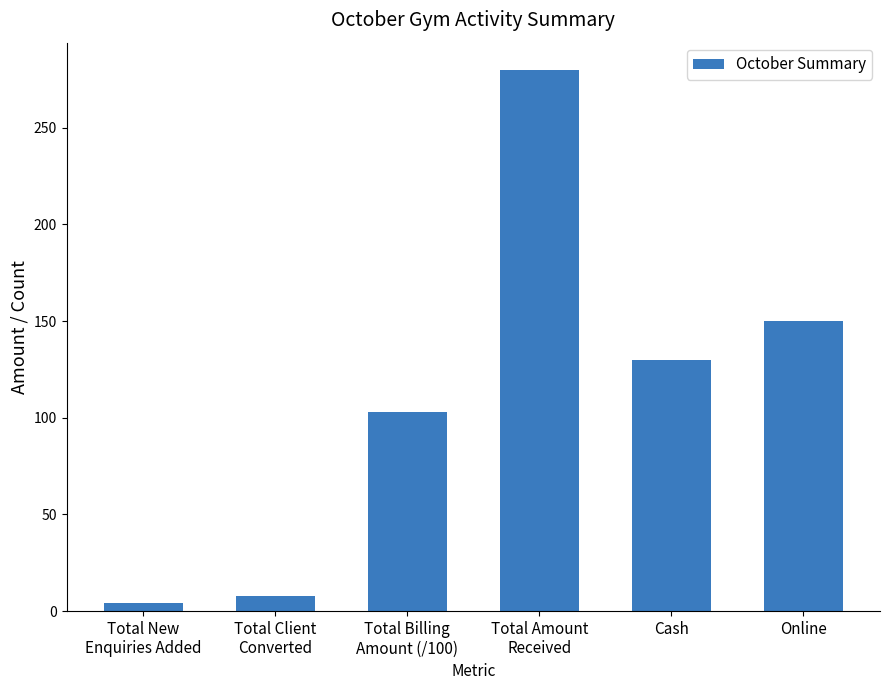

Reading right to left, extract all data points from this chart.

150.0	130.0	280.0	103.0	8.0	4.0